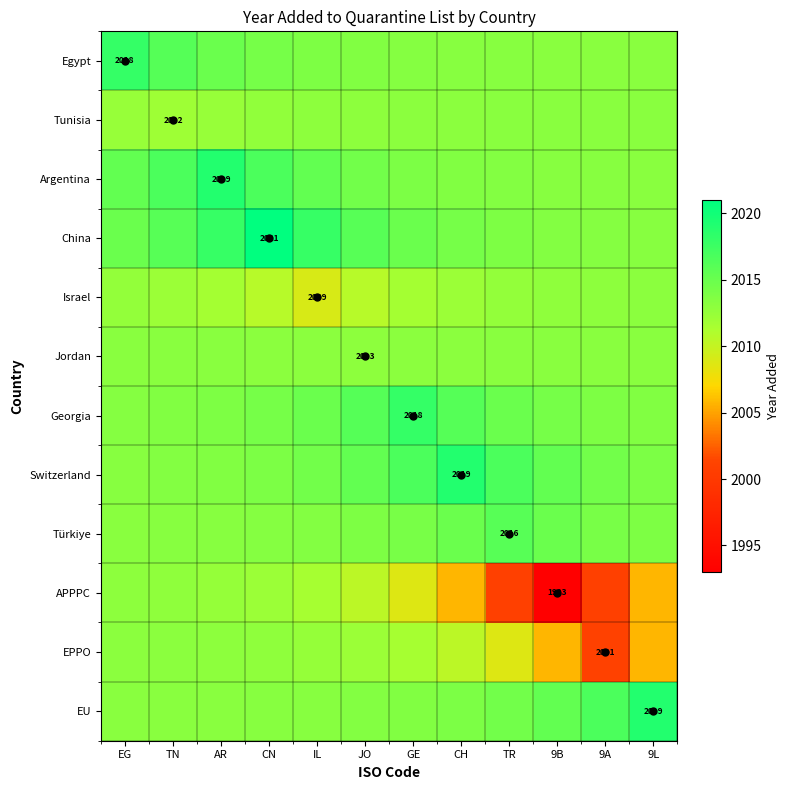

What is the smallest value displayed?

1993.0